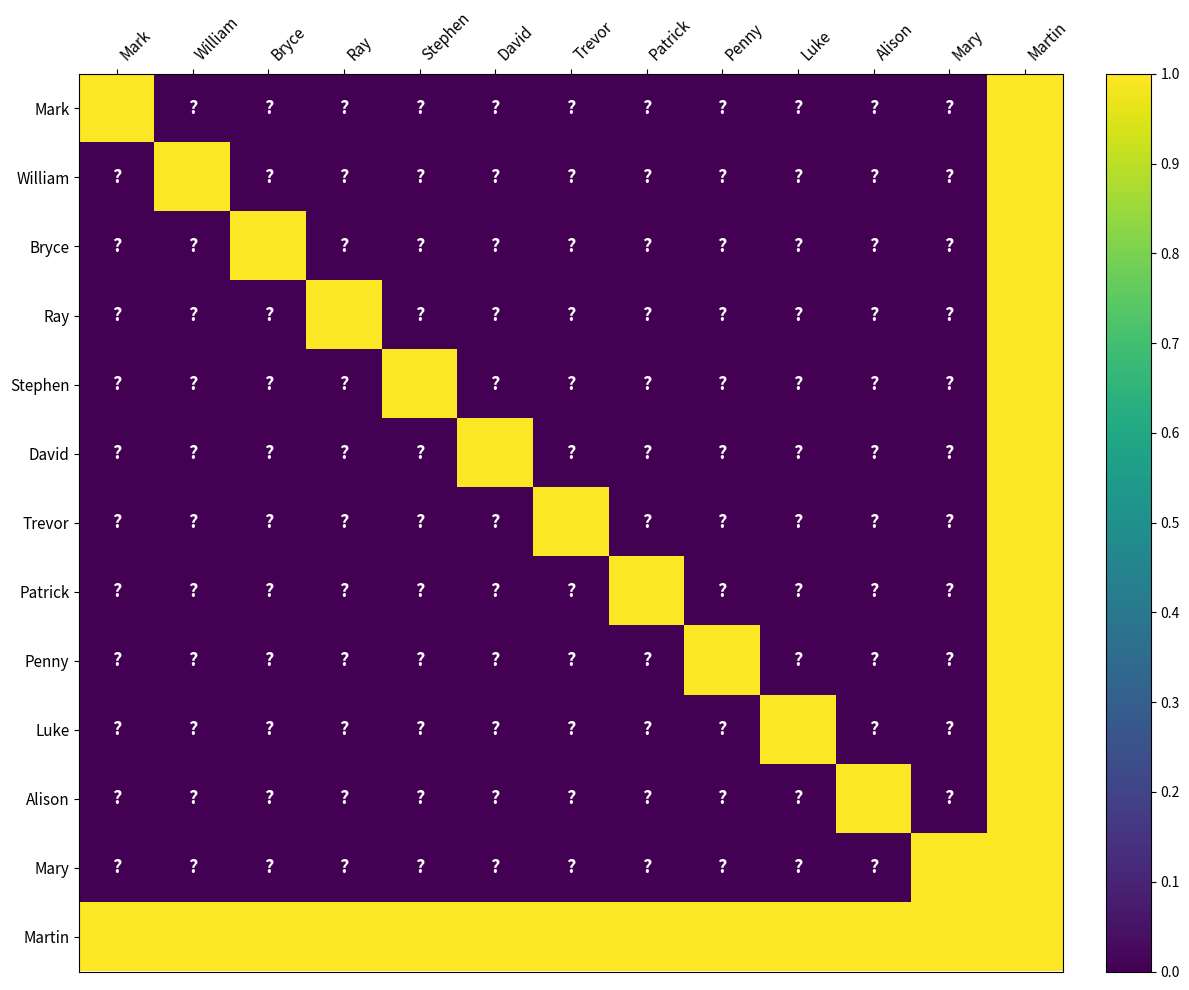

List the series in order of their peak value, highest first.

Mark, William, Bryce, Ray, Stephen, David, Trevor, Patrick, Penny, Luke, Alison, Mary, Martin